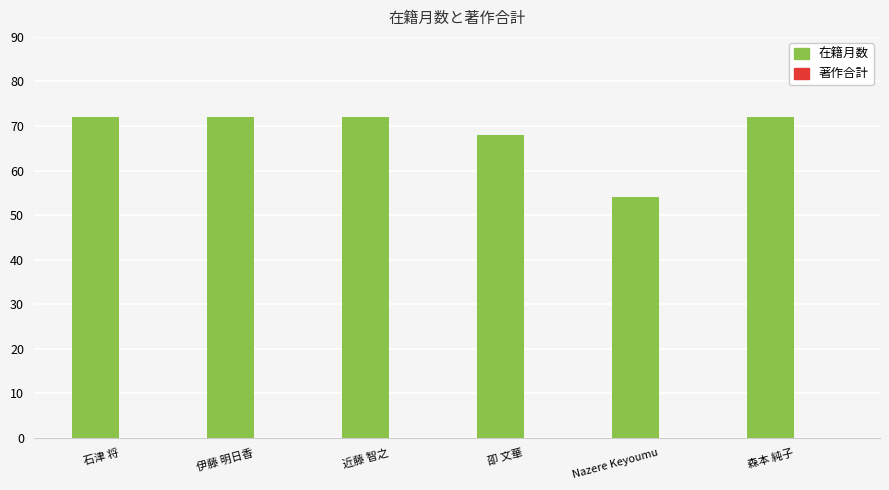

What is the sum of the values at 伊藤 明日香 and Nazere Keyoumu?

126